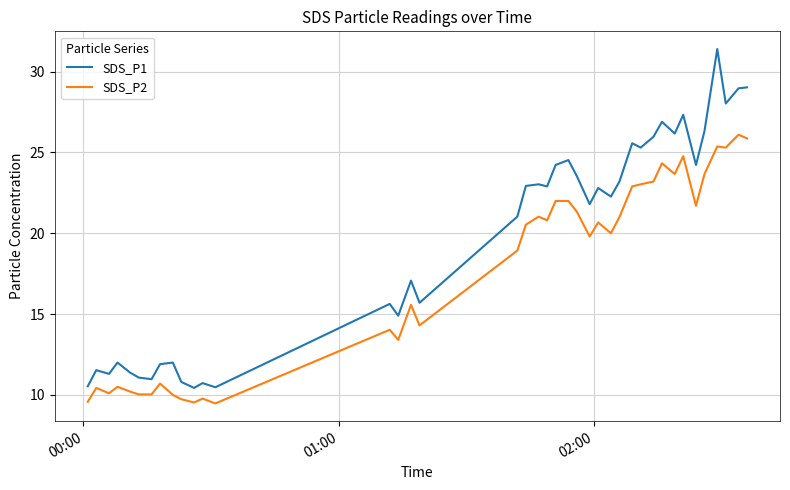

True or false: SDS_P1 and SDS_P2 cross at least once.

False